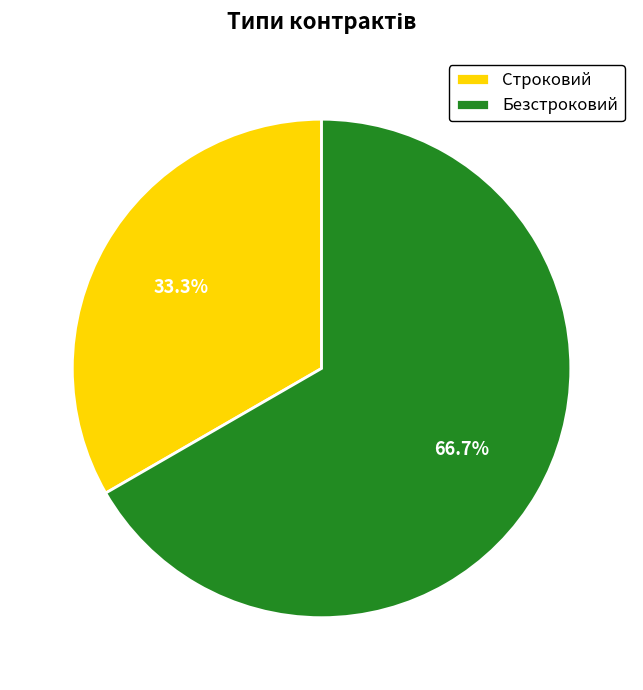

Is it true that Безстроковий is 67% of the pie?

True